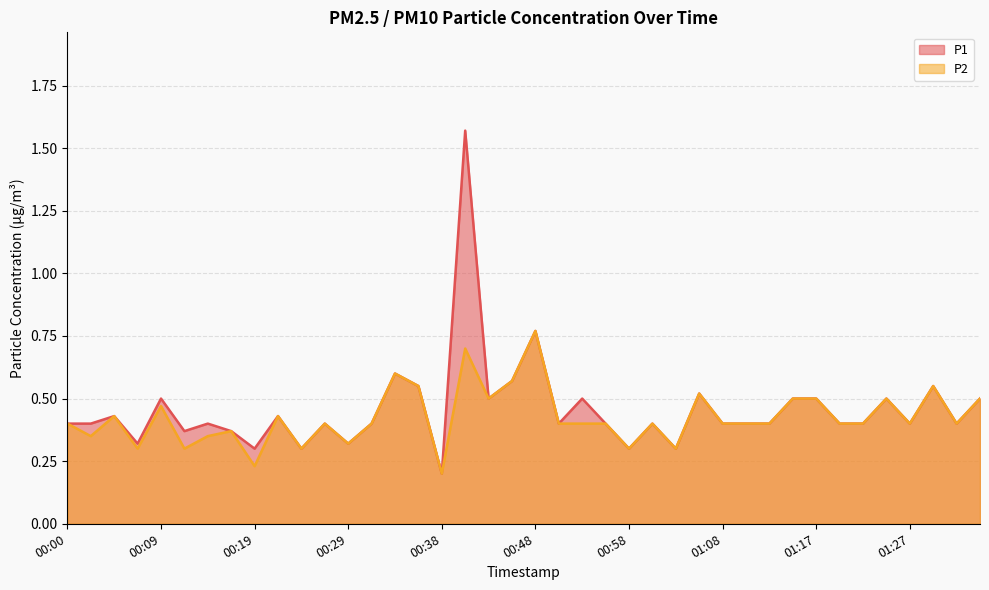

The value of P1 at 01:17 is 0.5. True or false?

True